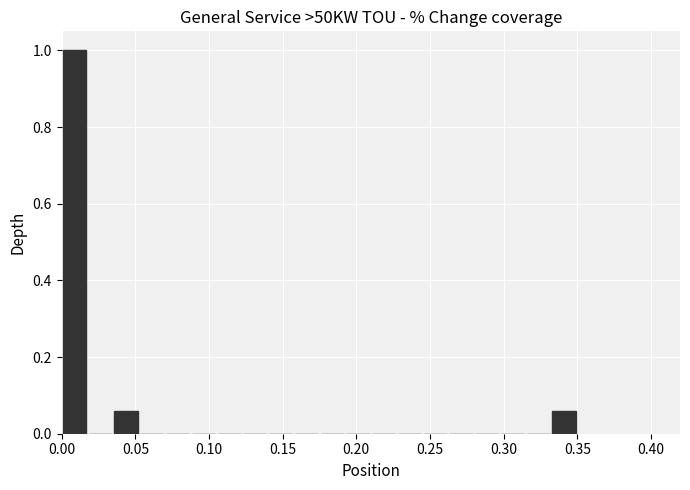

Read against the x-axis, roughly where is the centre of the tallest bar?

0.010